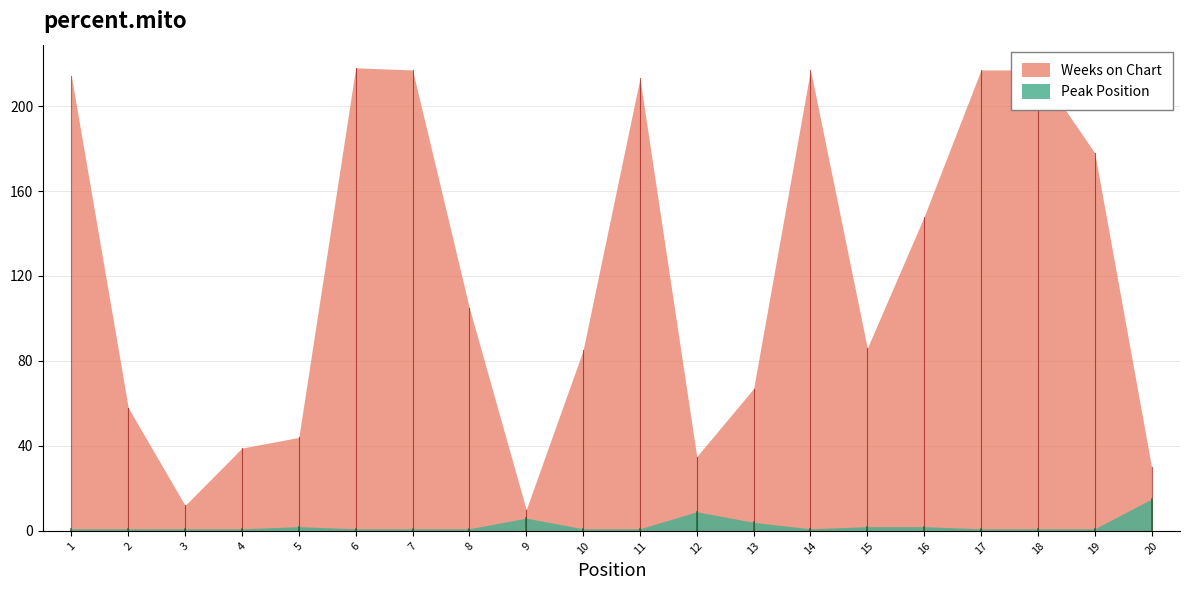

What is the value of the Peak Position point at the 2nd from the left?

1